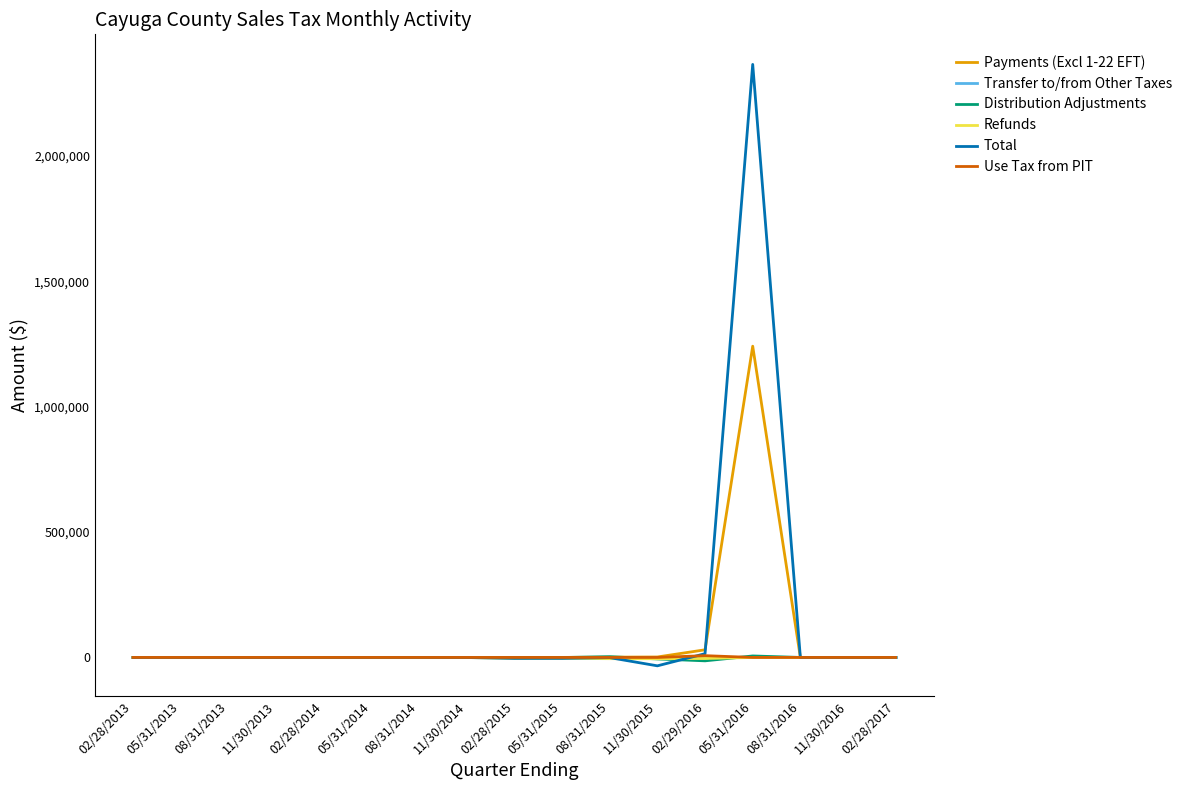

Which series has the widest spread of values?

Total